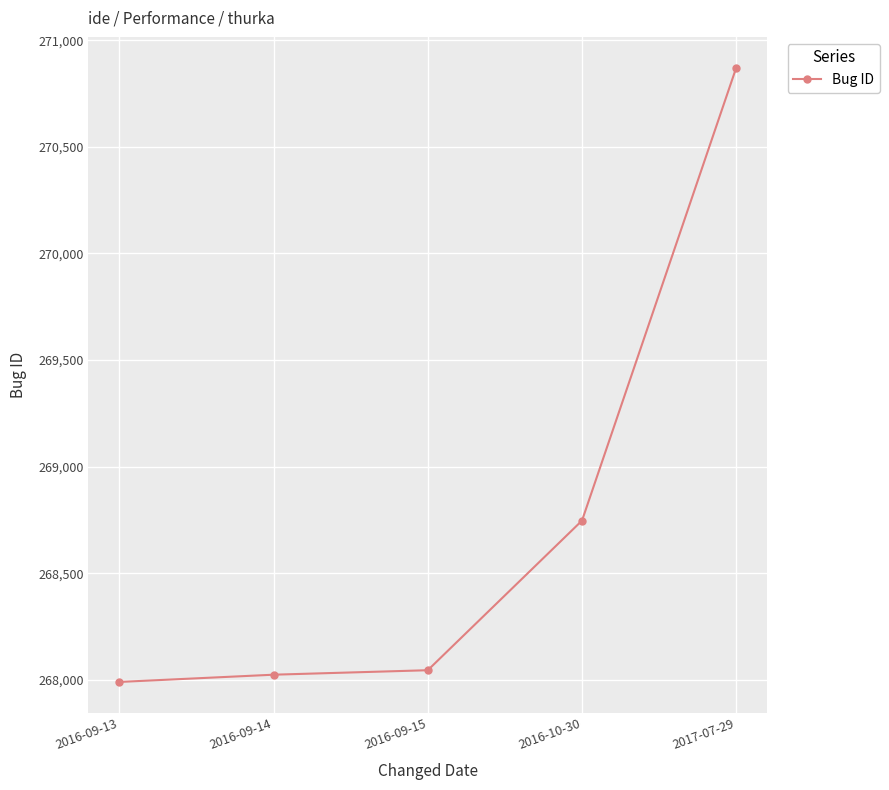

Is it true that the value at 2016-10-30 is 56282?

False